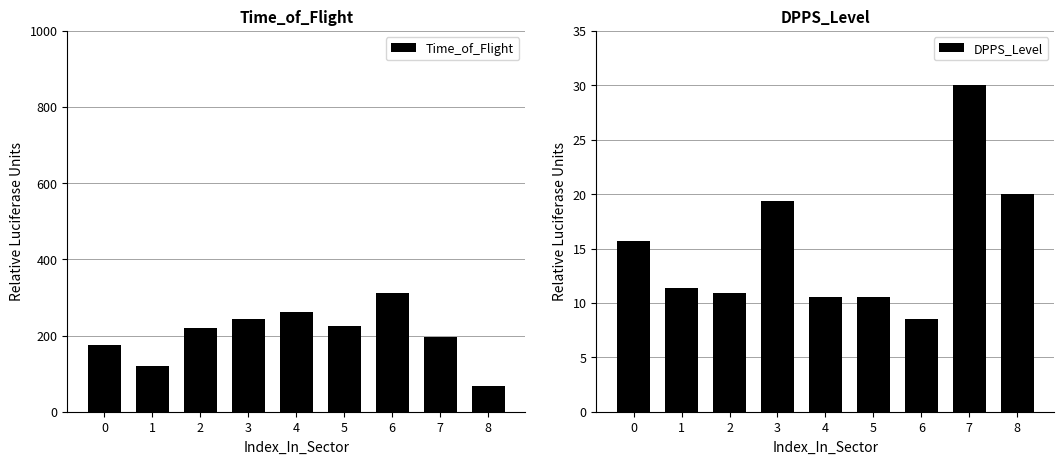

At how many categories does at least one series exceed 130?

7